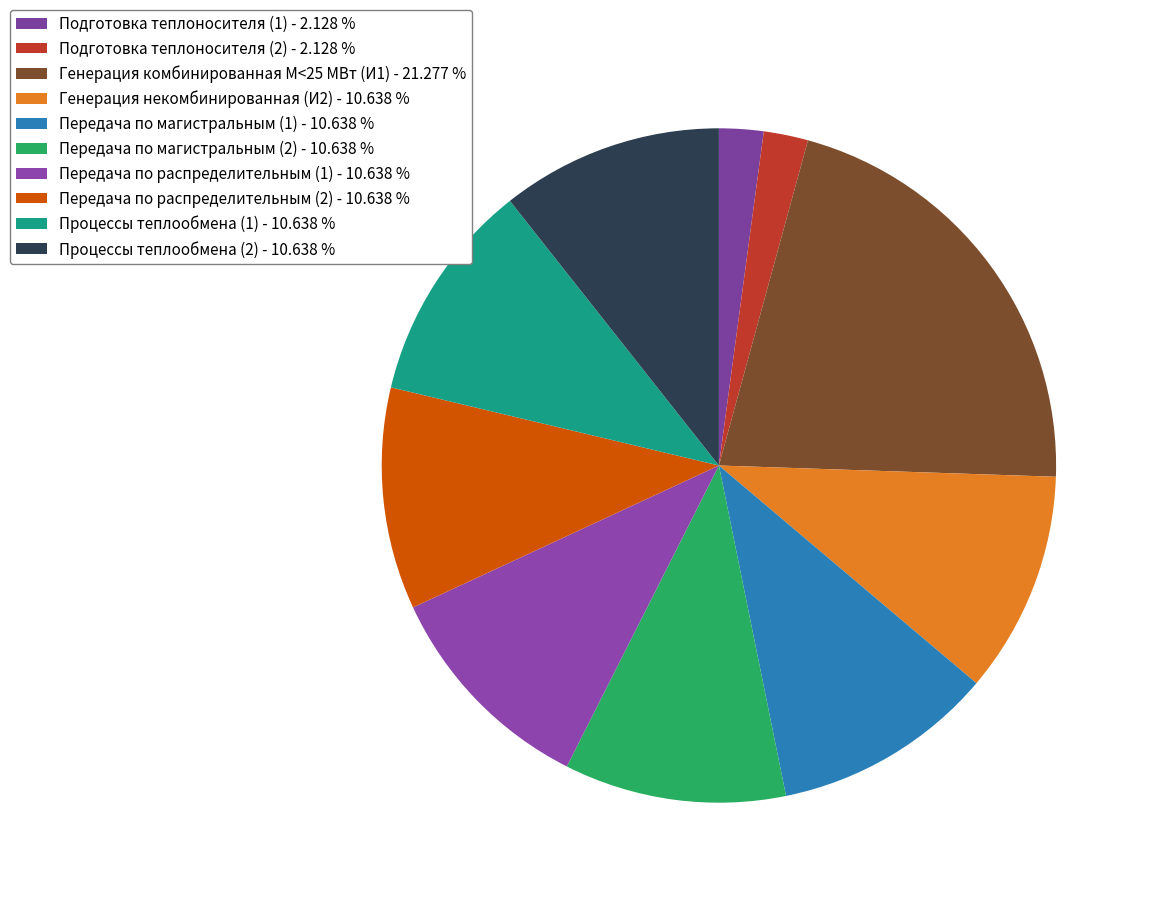

To the nearest percent, what portion does Передача по магистральным (1) represent?

11%